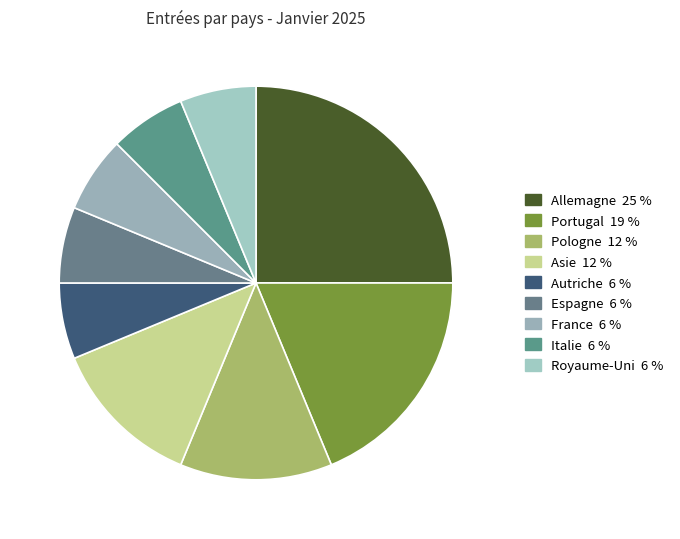

How many segments does this pie chart have?

9